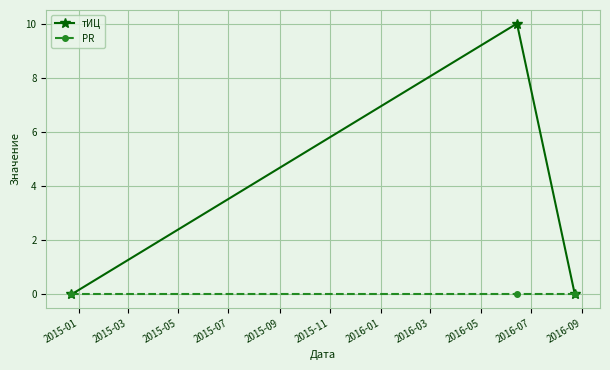

What is the maximum value shown in the chart?

10